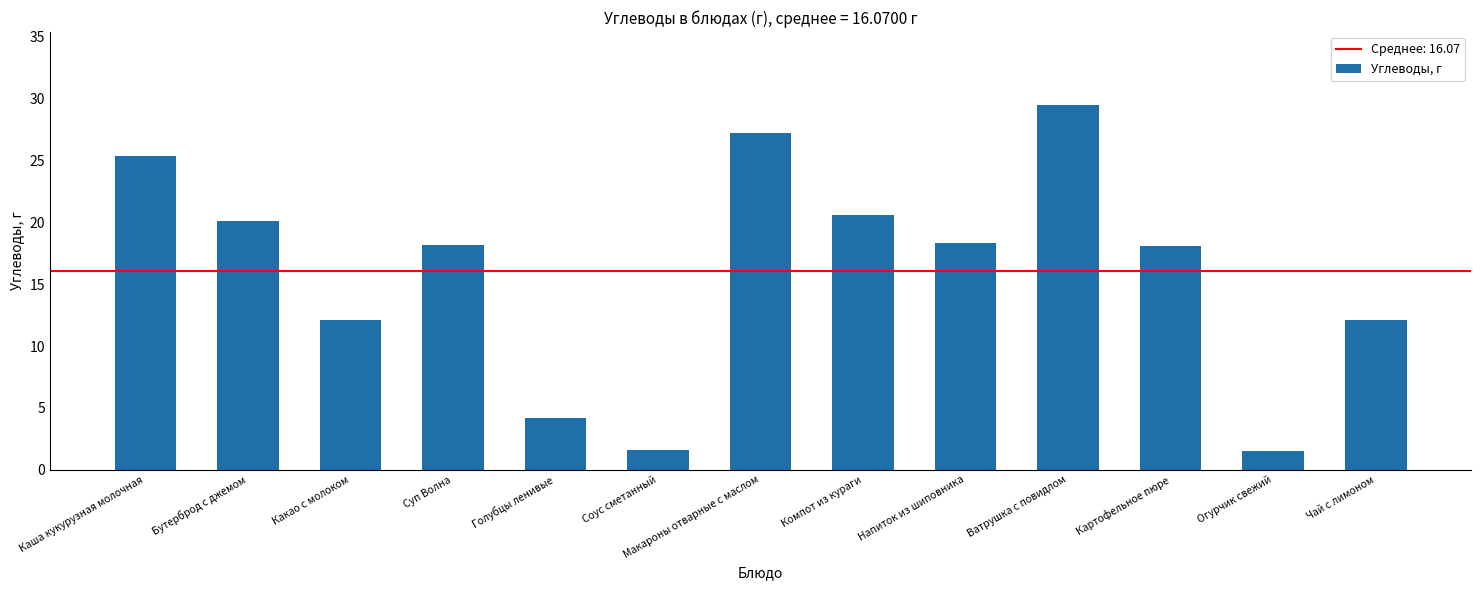

The chart shows a value of 21.4 at Какао с молоком. True or false?

False